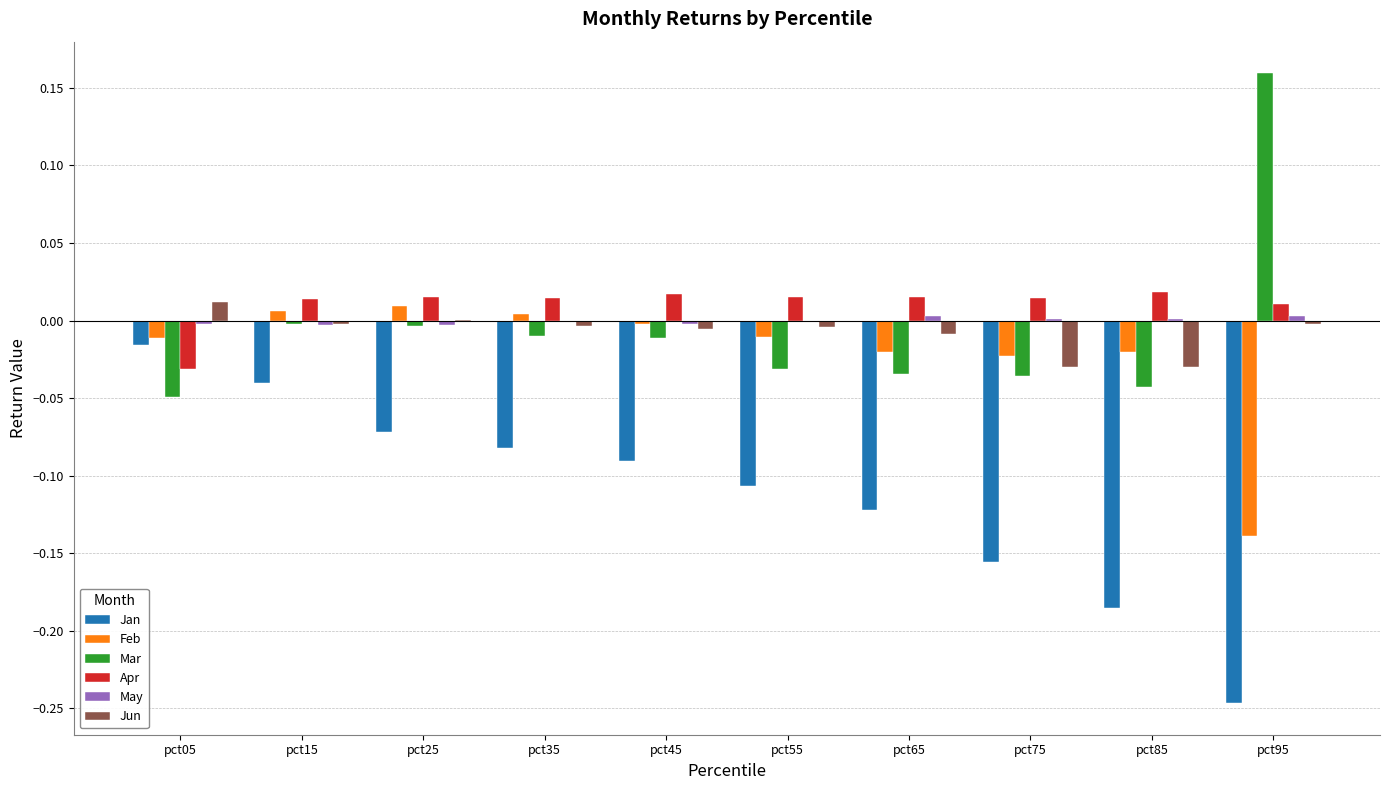

Where does the Jun series first go above 0?

pct05